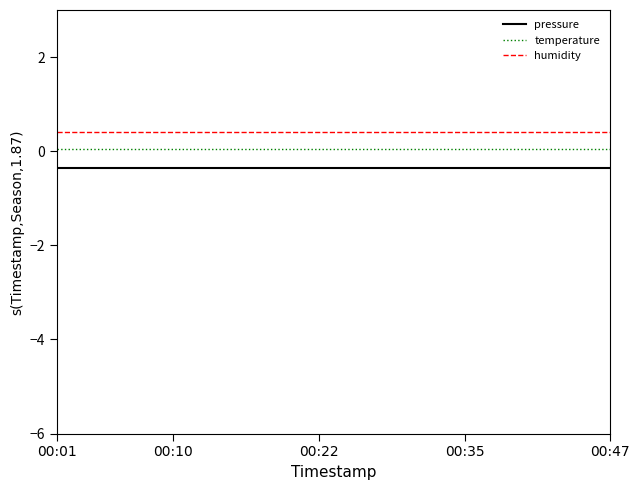

Is this an area chart (filled region under the line)?

No